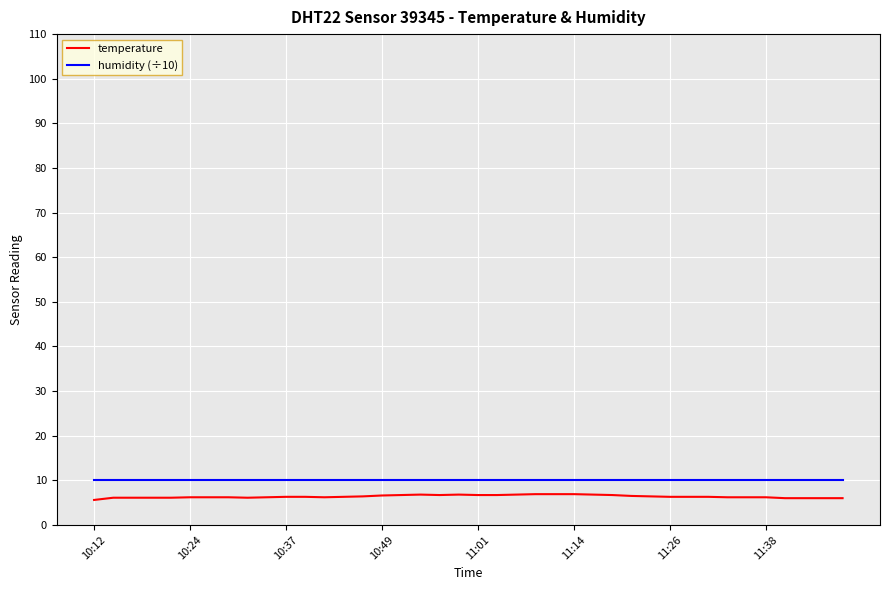

What is the maximum value for temperature?

6.9